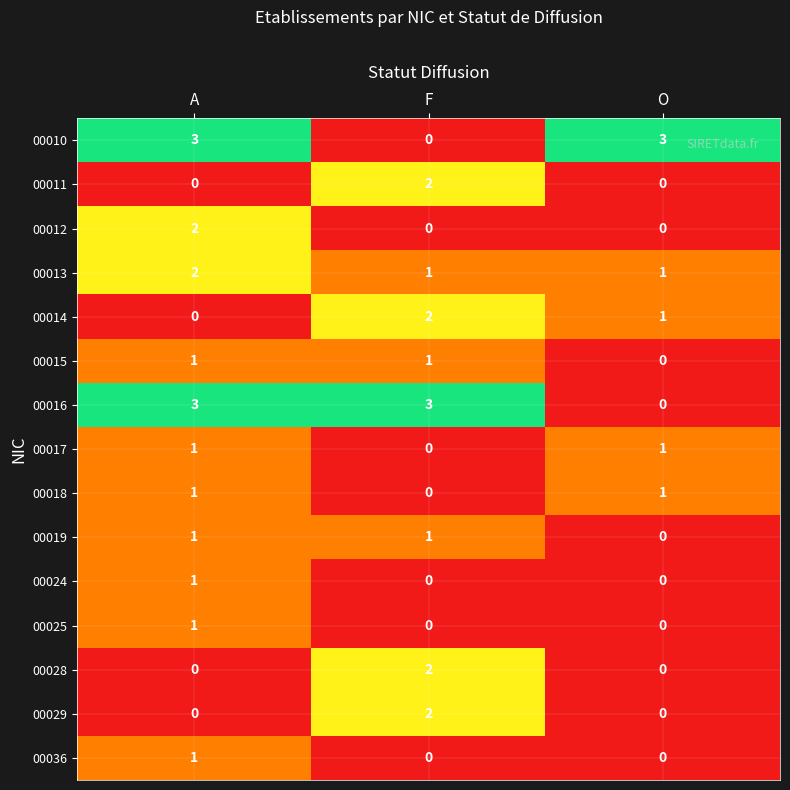

What is the sum of all 00013 values?

4